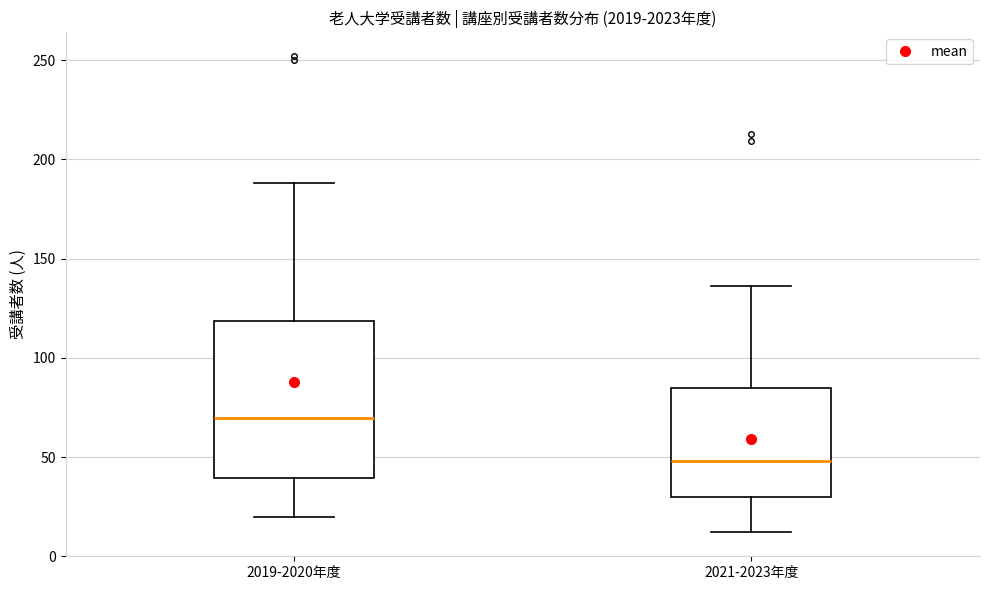

Where does the lower whisker of the box for 2019-2020年度 end on the y-axis? The values are not printed on the chart, so give them approximately, as read against the axis.

20